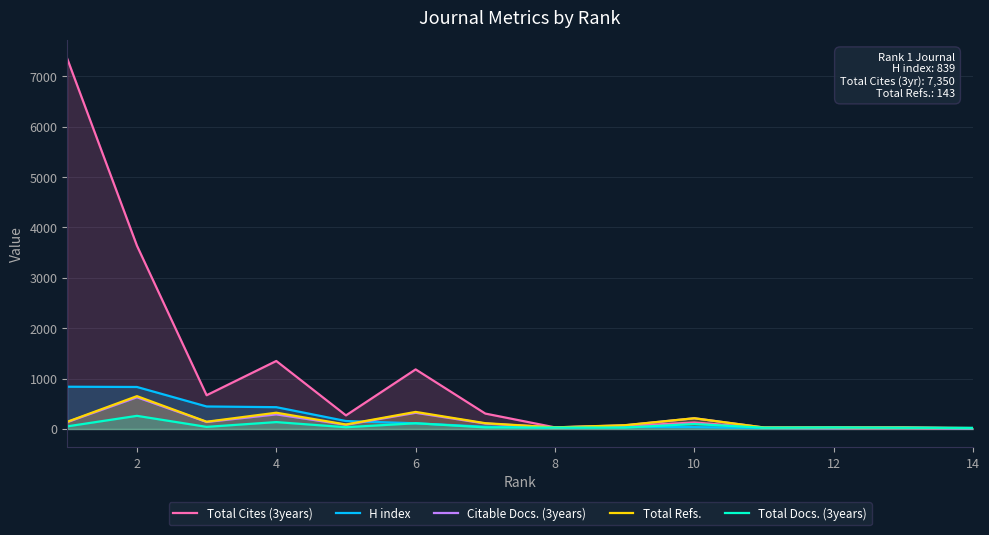

What is the sum of all Total Refs. values?

2231